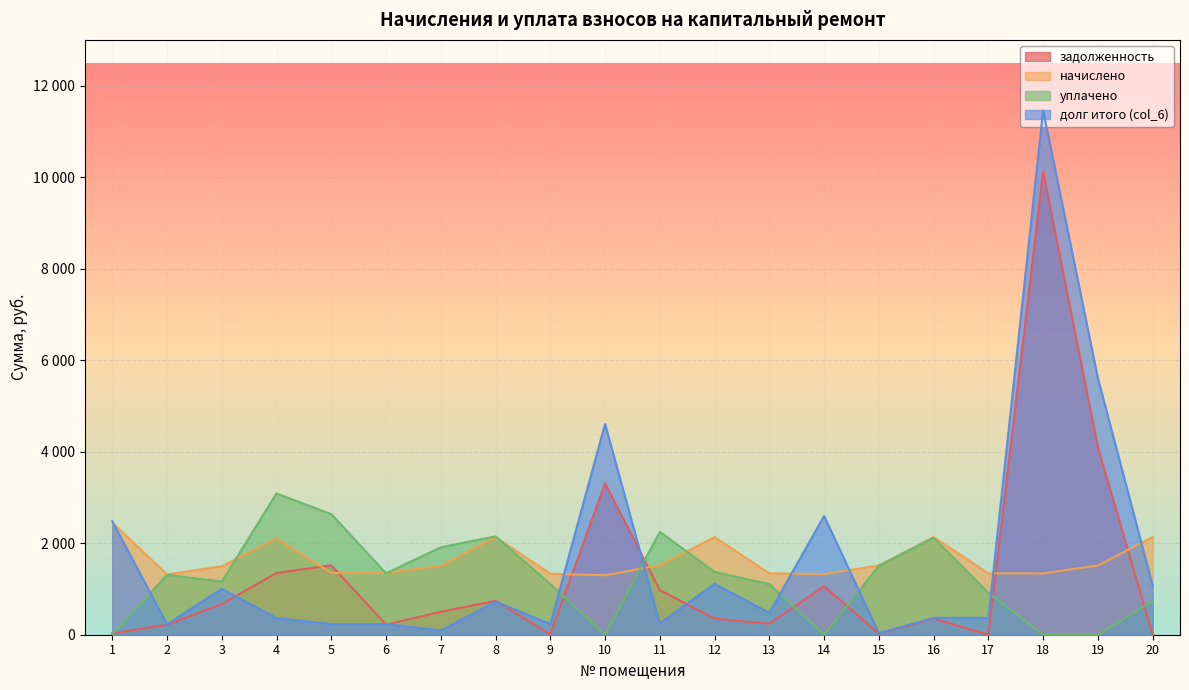

How many times do задолженность and уплачено cross each other?

7